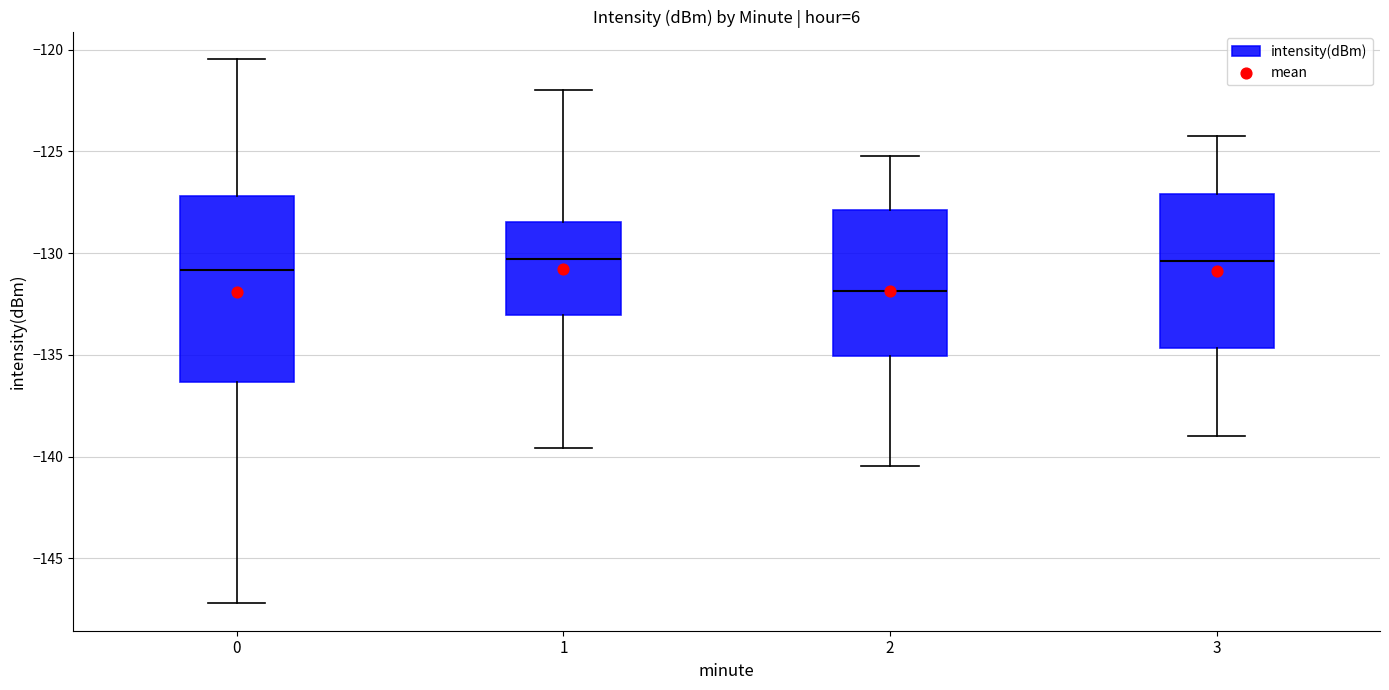

Which box is the tallest, from its lower edge to its upper edge?

0